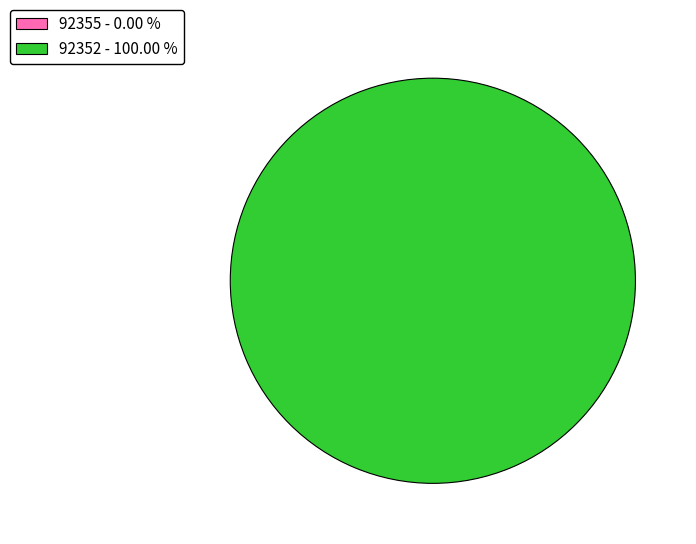

What is the smallest slice in the pie chart?

92355